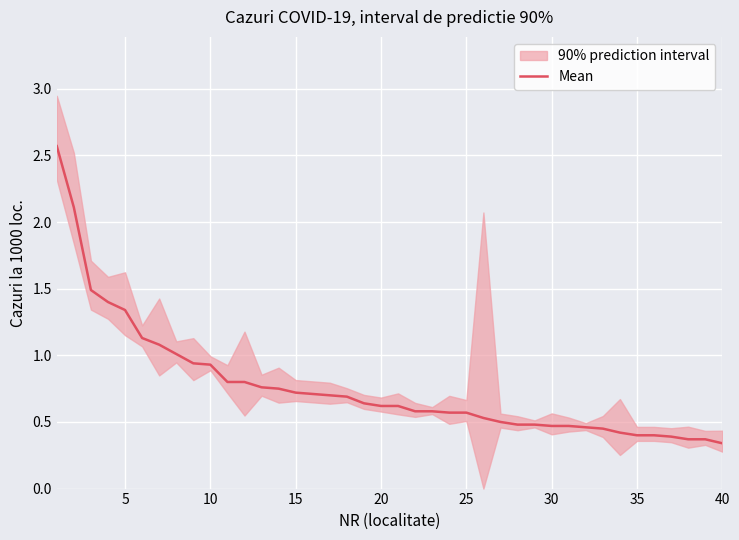

What is the value of the 40th point from the left?

0.3